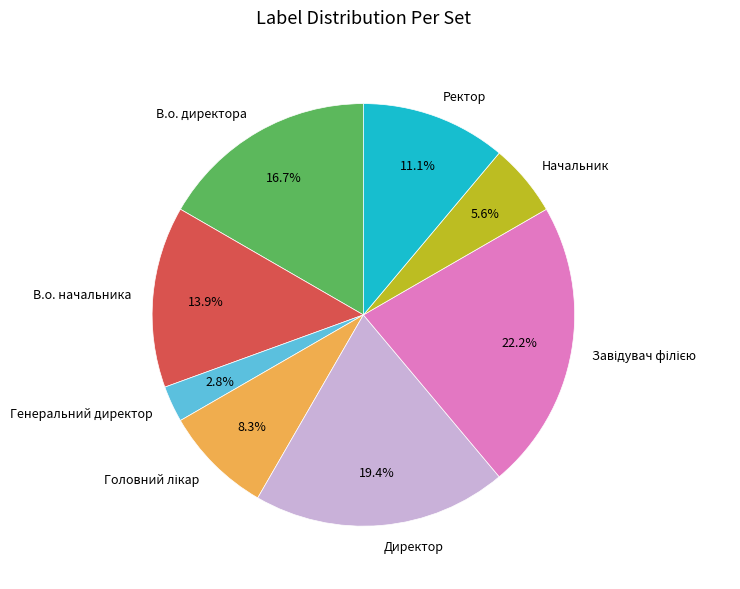

Count the number of slices in the pie.

8